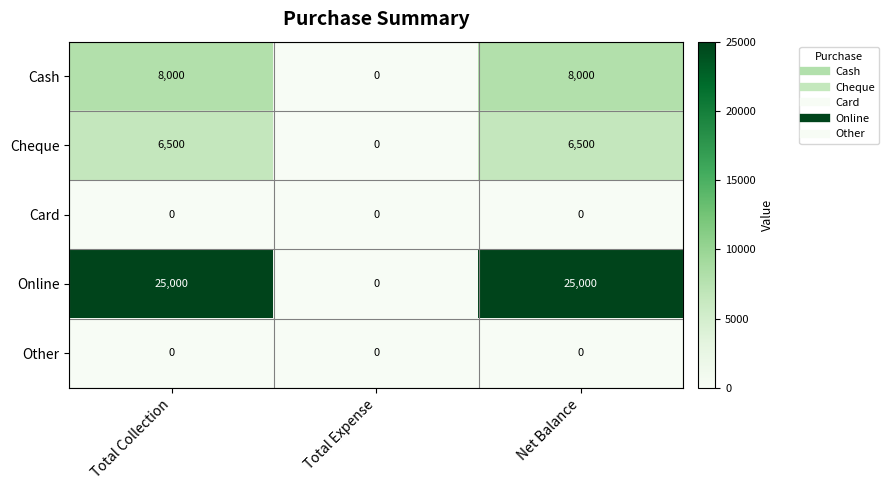

What is the spread (max minus min) of values at Total Collection?

25000